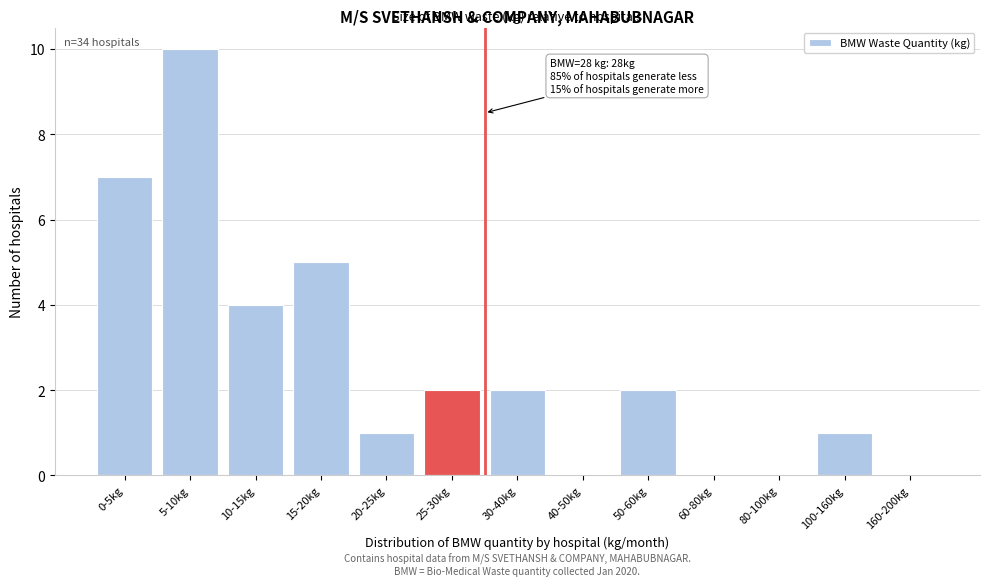

Reading right to left, list all the values displayed in this chart.

160-200kg=0	100-160kg=1	80-100kg=0	60-80kg=0	50-60kg=2	40-50kg=0	30-40kg=2	25-30kg=2	20-25kg=1	15-20kg=5	10-15kg=4	5-10kg=10	0-5kg=7